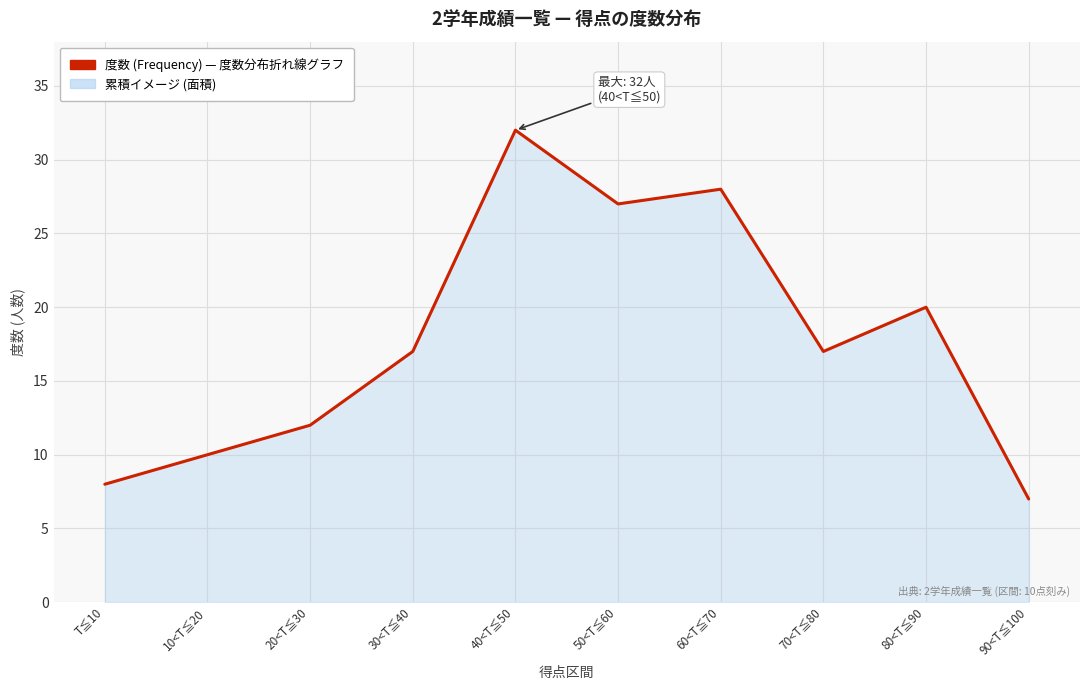

What is the ratio of the value at T≦10 to the value at 80<T≦90?

0.4